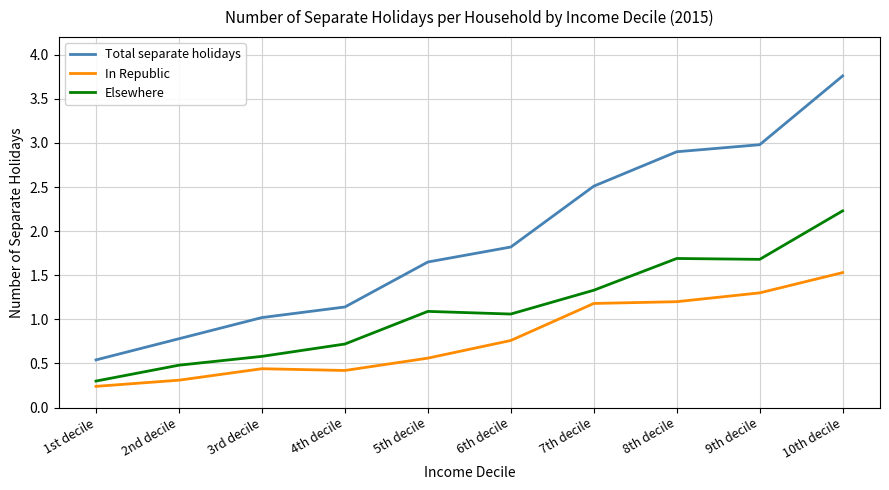

Rank the series by their average value, from highest to lowest.

Total separate holidays, Elsewhere, In Republic